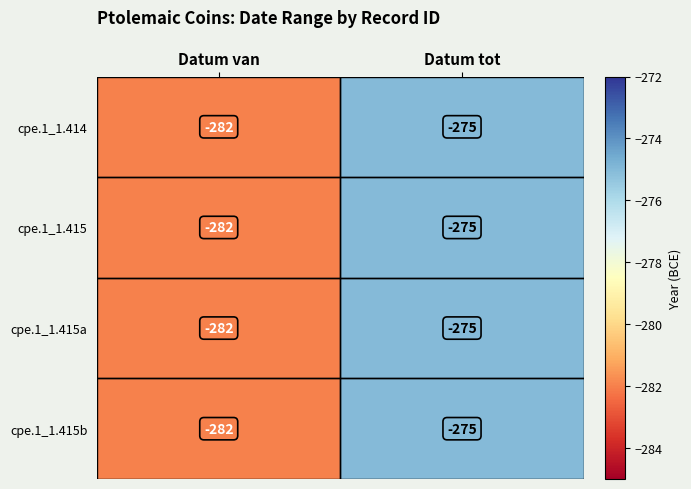

Which label corresponds to the largest value in the chart?

Datum tot